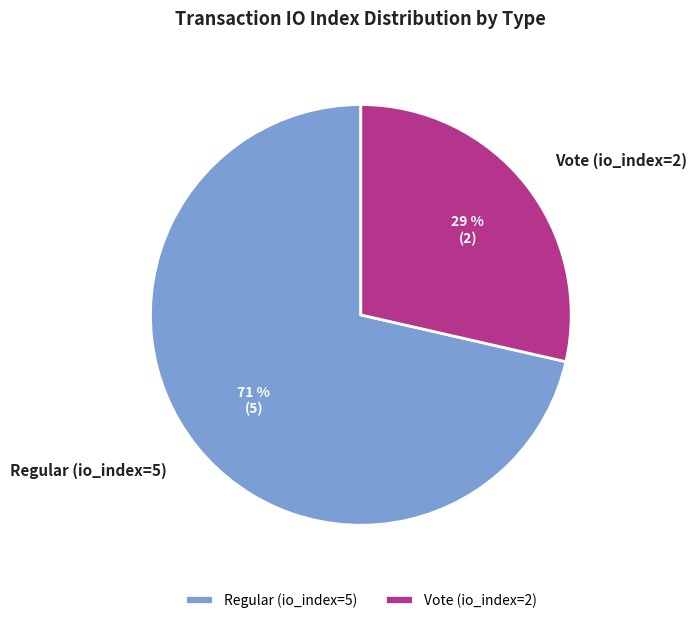

To the nearest percent, what is the average slice percentage?

50%